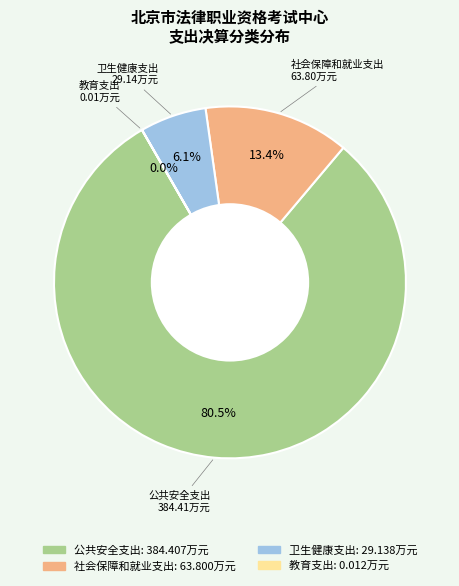

Combined, do 公共安全支出 and 卫生健康支出 account for over 50%?

Yes